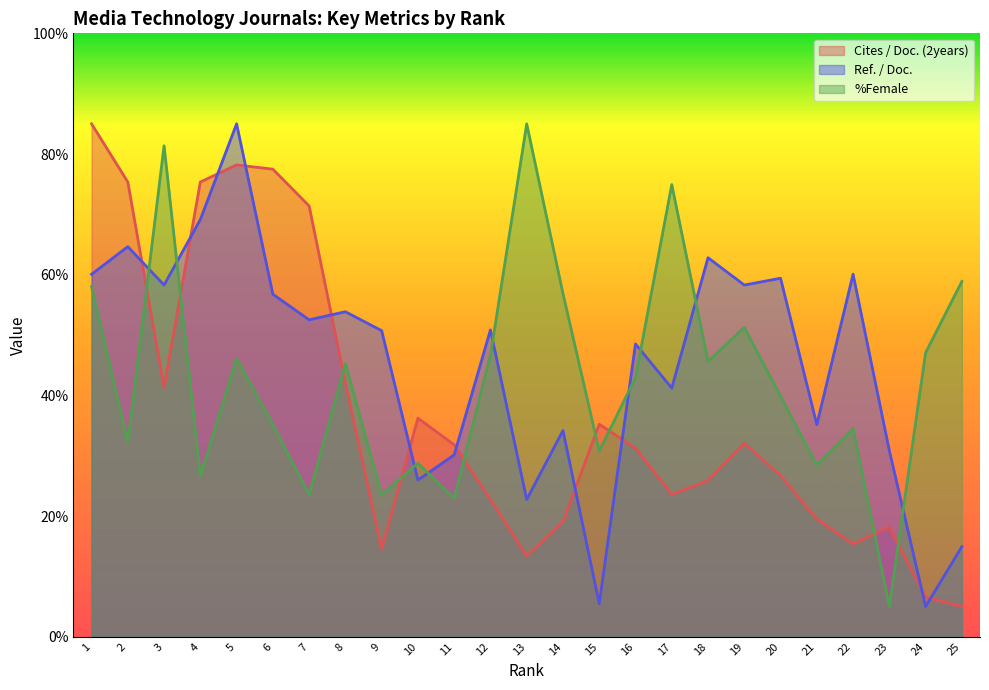

Reading right to left, list all the values displayed in this chart.

Cites / Doc. (2years): 25=5.0	24=6.6	23=18.2	22=15.4	21=19.5	20=26.7	19=32.1	18=25.9	17=23.6	16=31.2	15=35.2	14=19.0	13=13.4	12=22.7	11=31.8	10=36.2	9=14.5	8=42.0	7=71.4	6=77.5	5=78.2	4=75.4	3=41.3	2=75.4	1=85.0
Ref. / Doc.: 25=14.9	24=5.0	23=30.8	22=60.1	21=35.1	20=59.4	19=58.3	18=62.8	17=41.2	16=48.5	15=5.5	14=34.2	13=22.7	12=50.8	11=30.1	10=26.0	9=50.7	8=53.9	7=52.5	6=56.8	5=85.0	4=69.1	3=58.3	2=64.6	1=60.1
%Female: 25=58.9	24=47.1	23=5.0	22=34.5	21=28.5	20=39.8	19=51.3	18=45.6	17=74.9	16=42.9	15=30.8	14=56.9	13=85.0	12=46.6	11=23.0	10=28.7	9=23.5	8=45.2	7=23.5	6=35.2	5=46.1	4=26.6	3=81.4	2=32.2	1=58.0